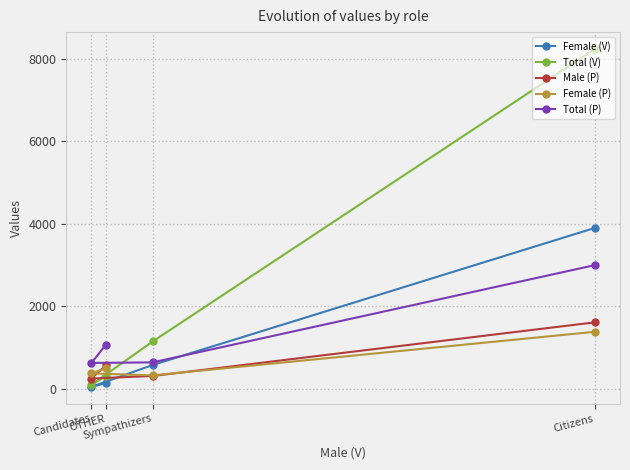

In Male (P), how many points are lower than both neighbors (excluding endpoints)?

1